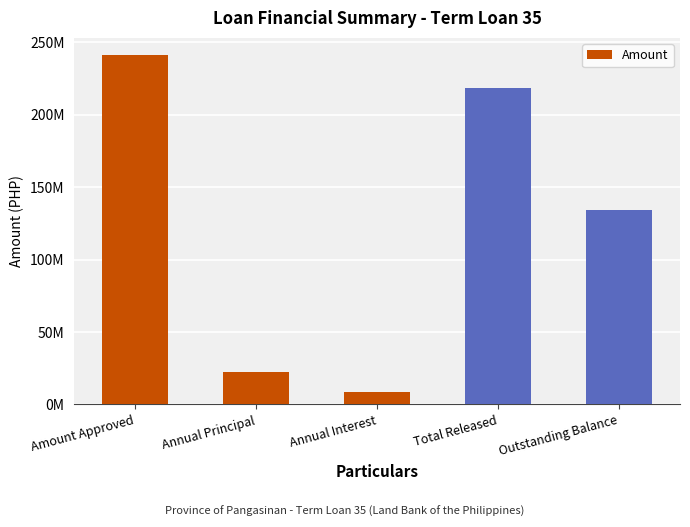

Reading left to right, what are all the values shown in this chart?

240900000.0	22326477.3	8524432.6	218361730.0	133958864.3